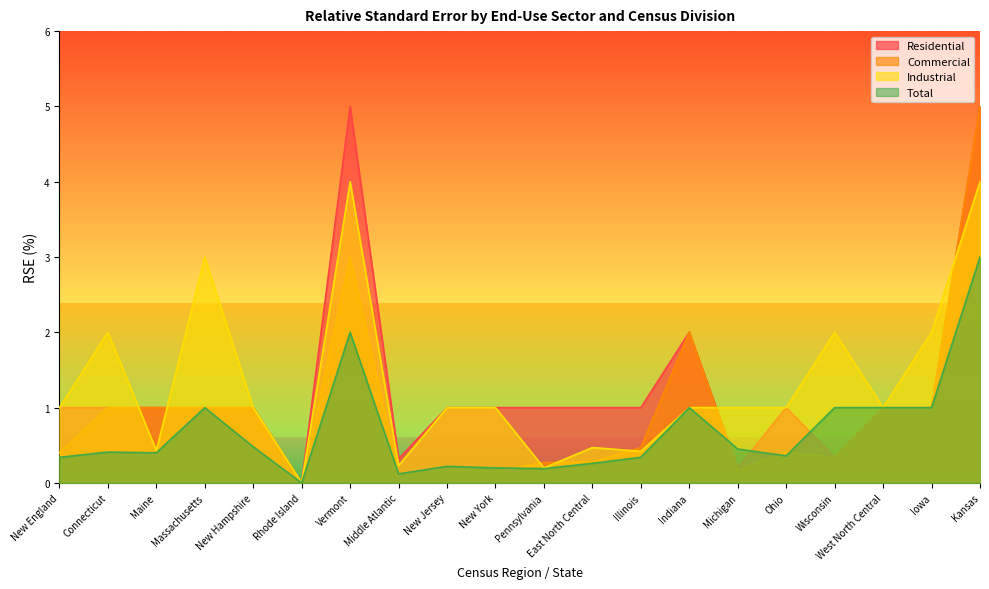

At which label is Residential closest to 2?

Indiana